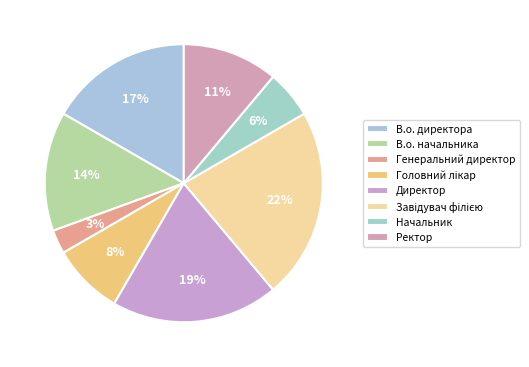

What portion of the pie excludes Головний лікар?

91.7%